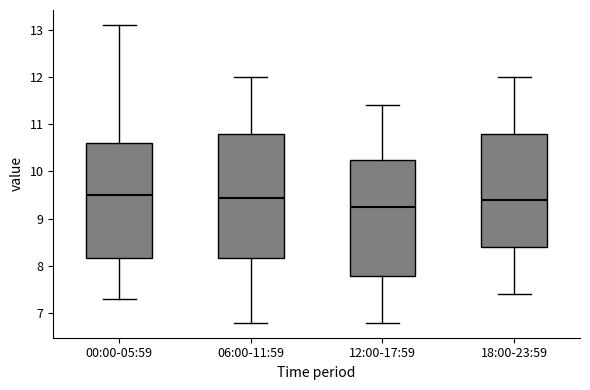

Comparing the boxes themselves (not the whiskers), which one is the tallest?

06:00-11:59